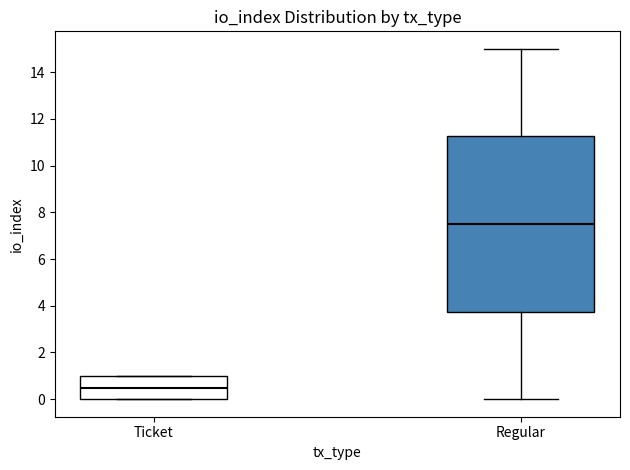

Reading left to right, transcribe this box plot: for each box, give where its median line is, the range the box spans, and where its two whiskers end, as read against the y-axis. The values are not printed on the chart, so give them approximately, as read against the axis.

Ticket: median 0.6, box 0.0 to 1.0, whiskers 0.0 to 1.0
Regular: median 7.6, box 3.8 to 11.2, whiskers 0.0 to 15.0